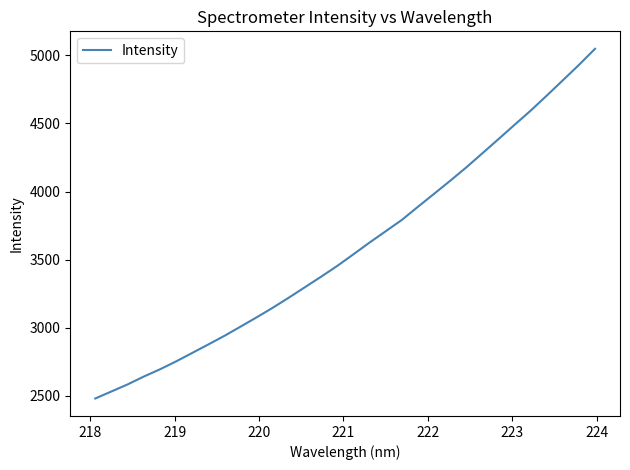

What is the maximum value shown in the chart?

5048.7